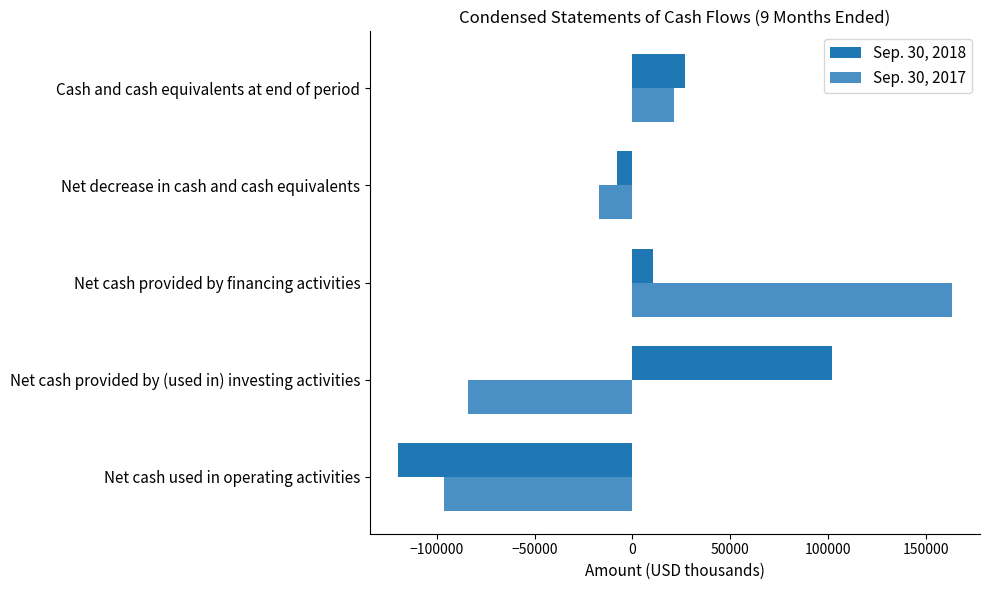

At which category does the chart reach its peak across all series?

Net cash provided by financing activities